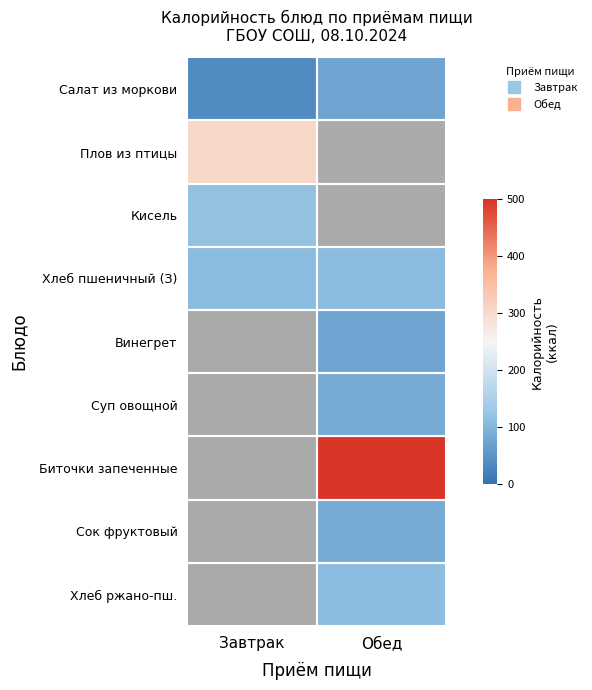

At which label is Кисель closest to 119?

Завтрак